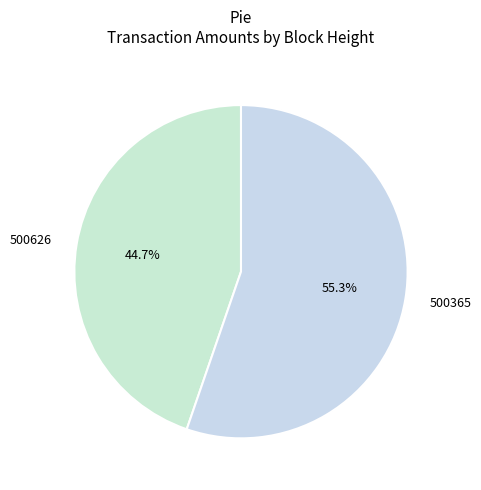

Count the number of slices in the pie.

2